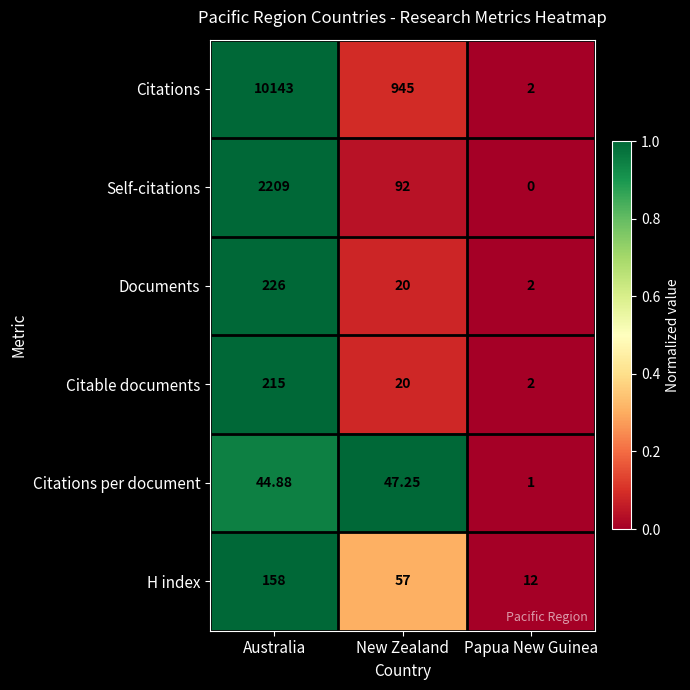

Which series has the widest spread of values?

Citations